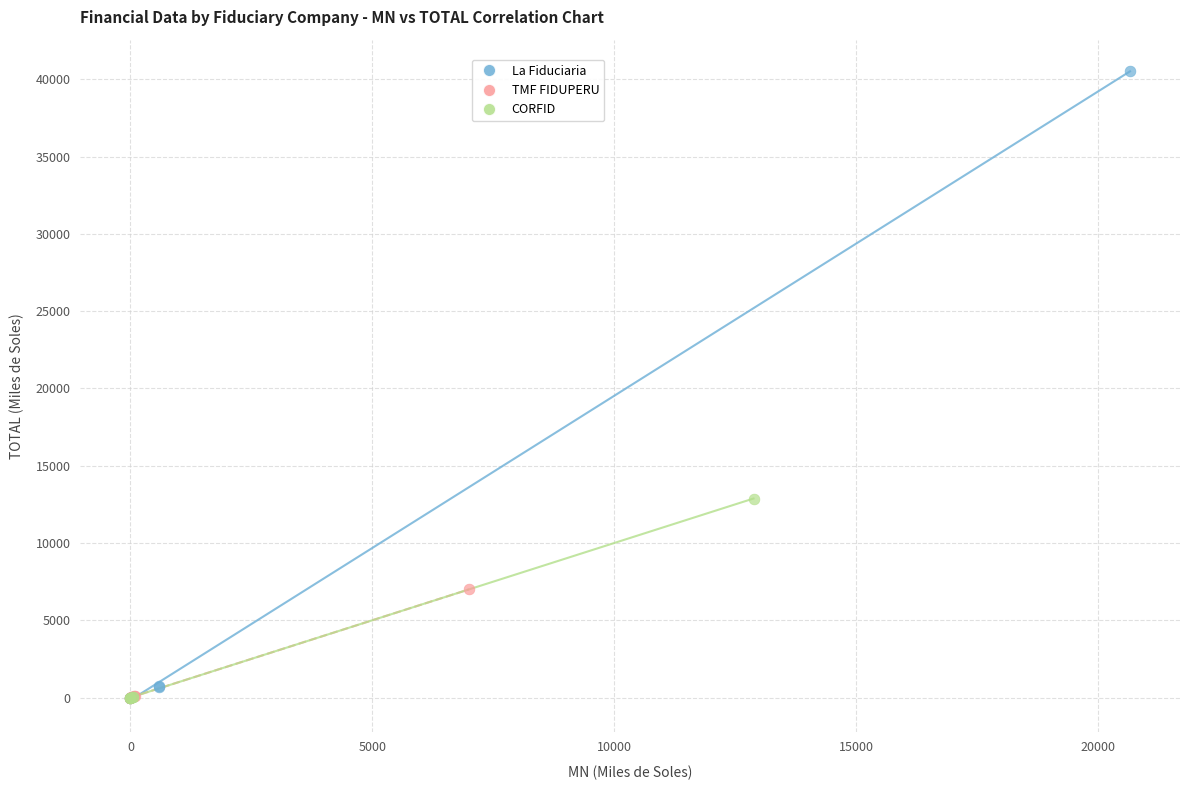

Which series has the widest spread of Y values?

La Fiduciaria